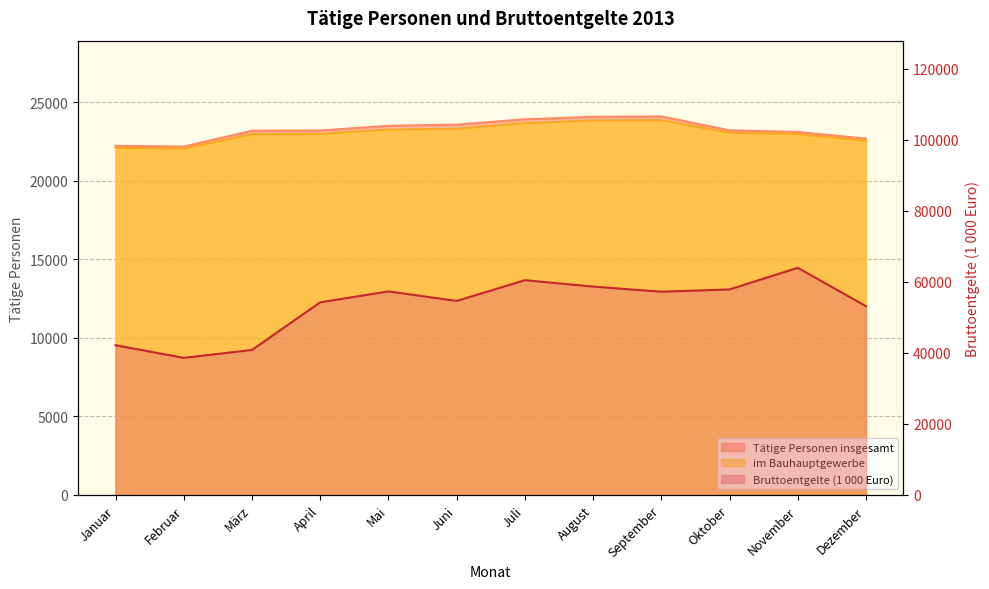

List the series in order of their peak value, lowest first.

im Bauhauptgewerbe, Tätige Personen insgesamt, Bruttoentgelte (1000 Euro)